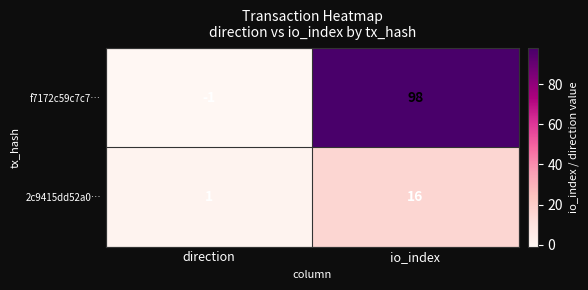

At which label does f7172c59c7c7… reach its minimum?

direction